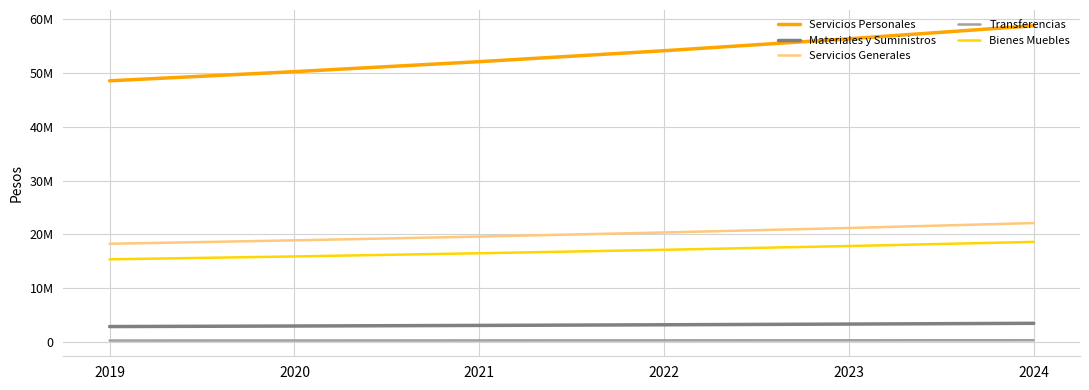

Is this an area chart (filled region under the line)?

No